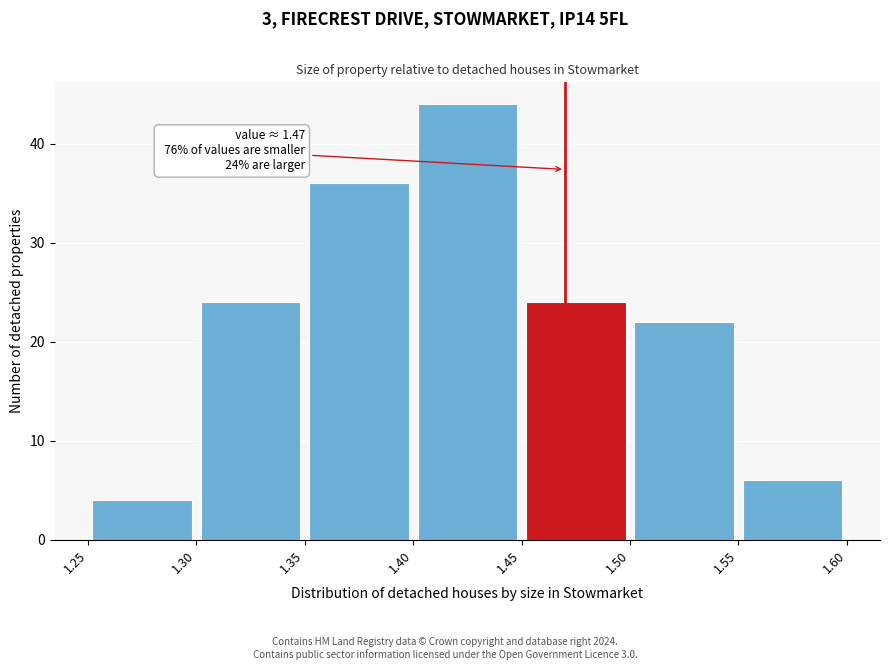

Over which range of the x-axis is the bar tallest?

1.40 to 1.45